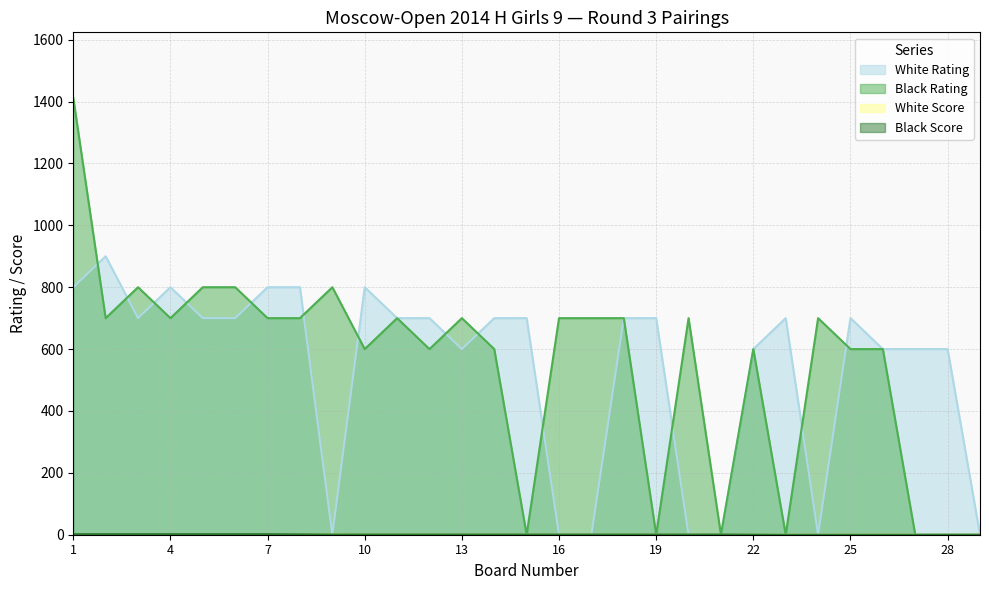

At which label does Black Score first exceed 1?

1